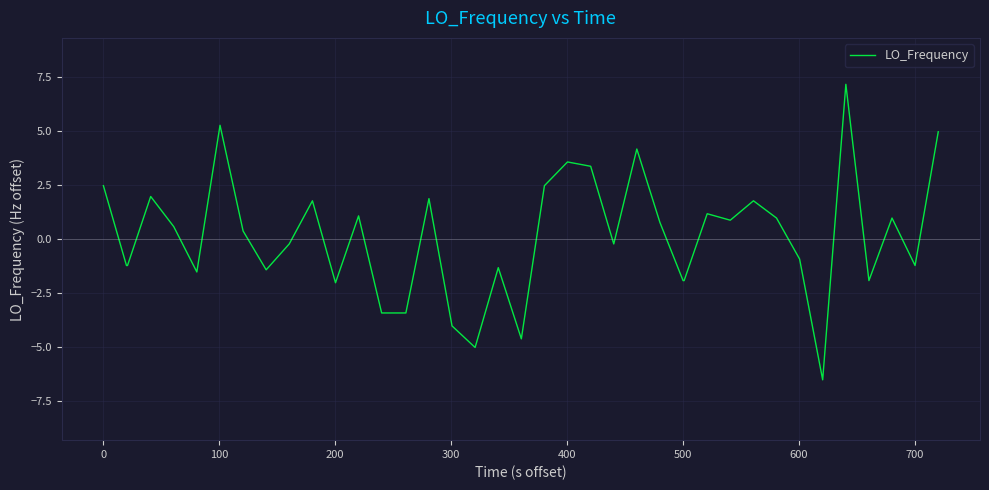

What is the minimum value shown in the chart?

-6.5